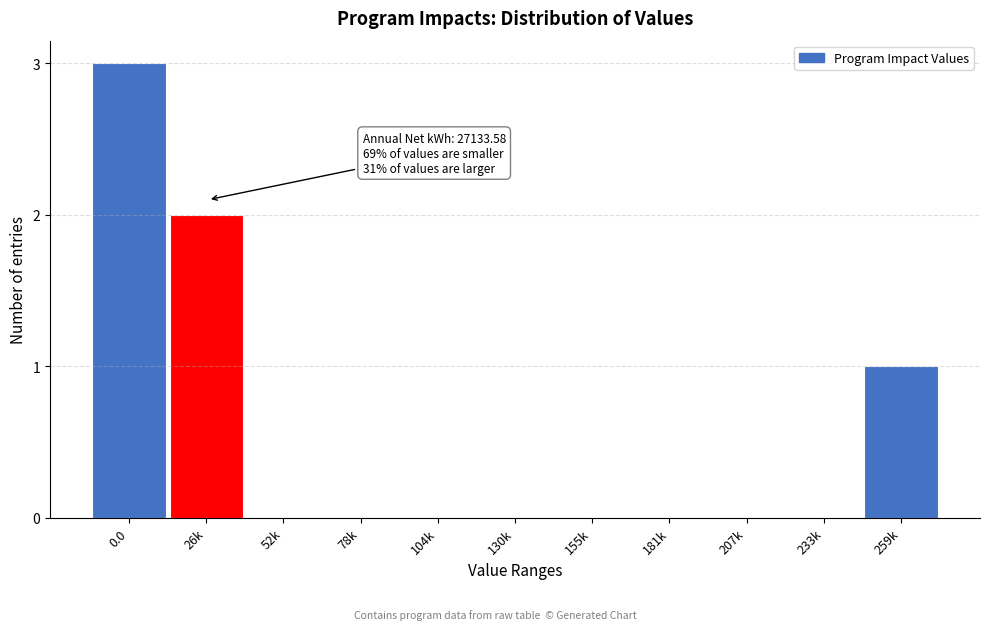

Reading left to right, transcribe all the data shown in this chart.

0.0=3	26k=2	52k=0	78k=0	104k=0	130k=0	155k=0	181k=0	207k=0	233k=0	259k=1